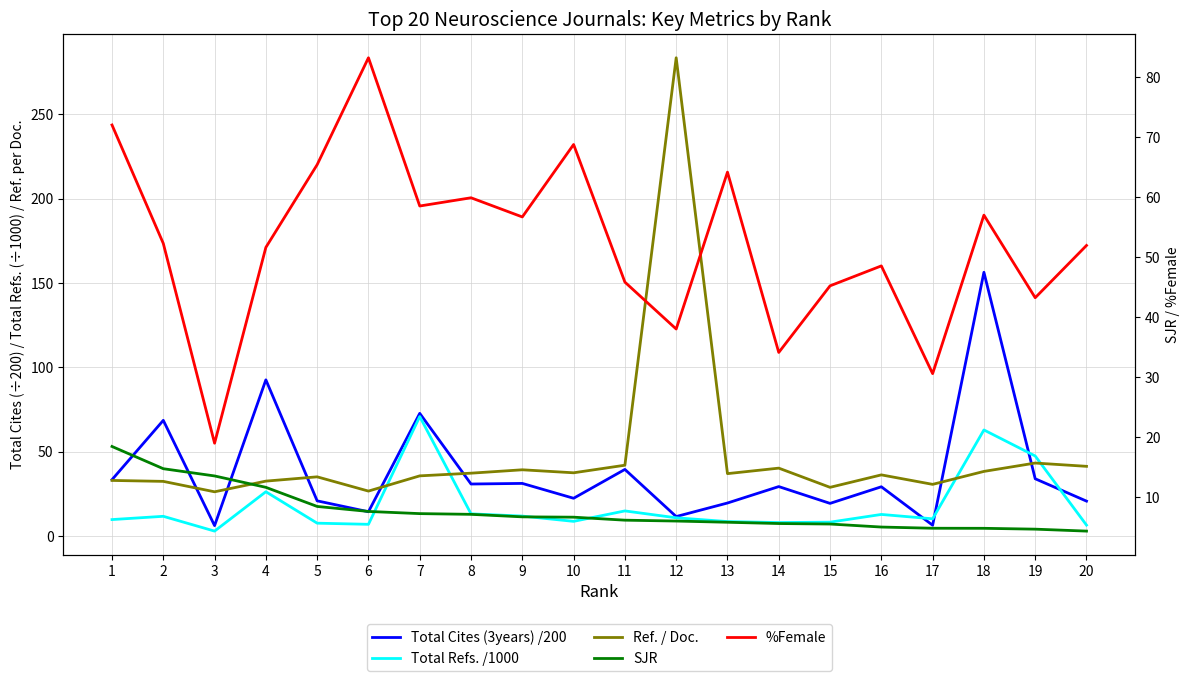

At which category does the chart reach its peak across all series?

12